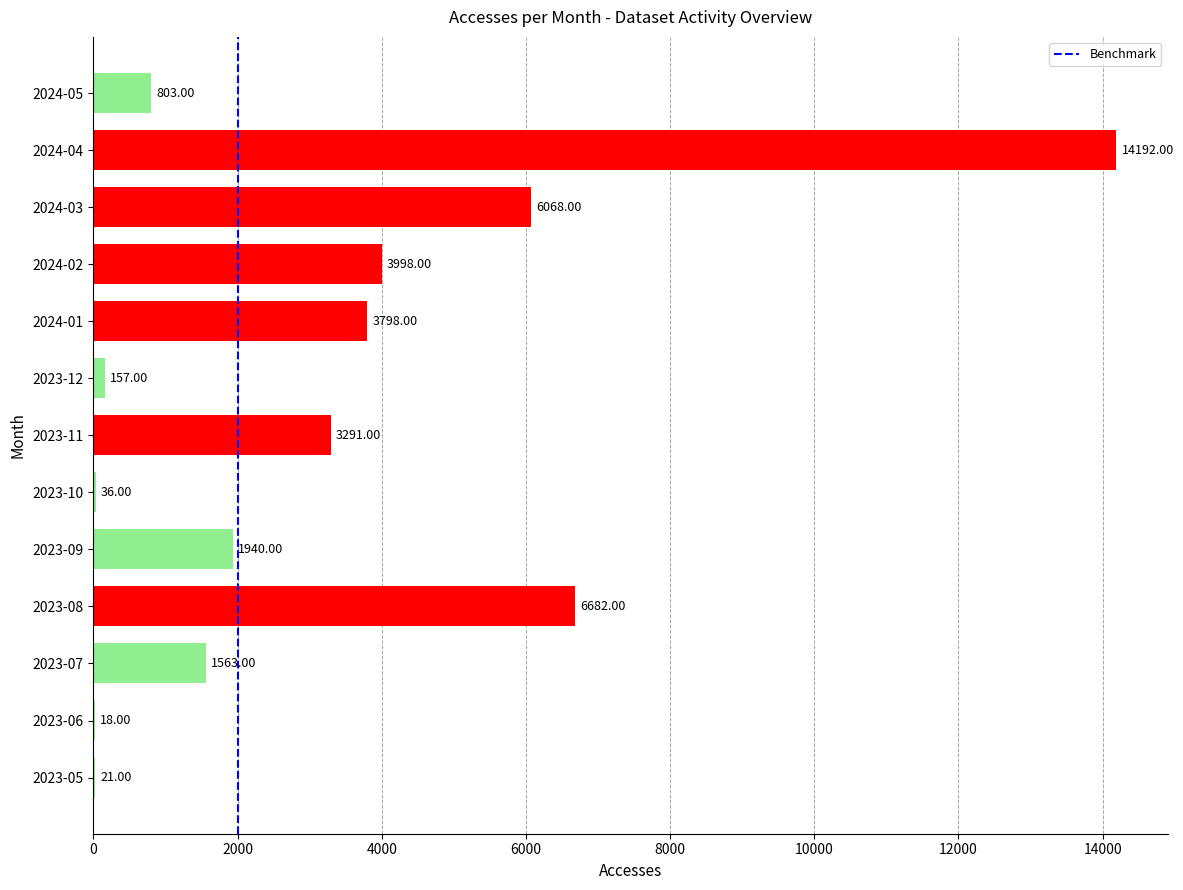

What is the sum of all values?

42567